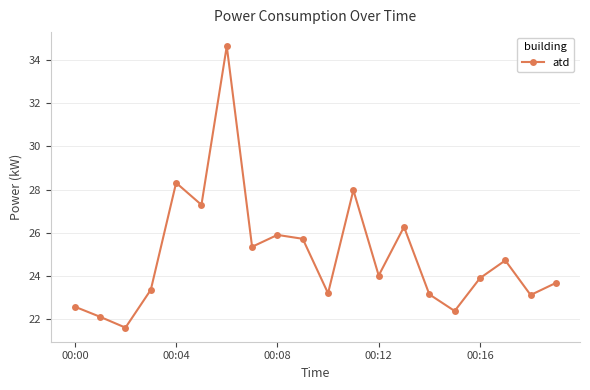

What is the value of the 20th point from the left?

23.7